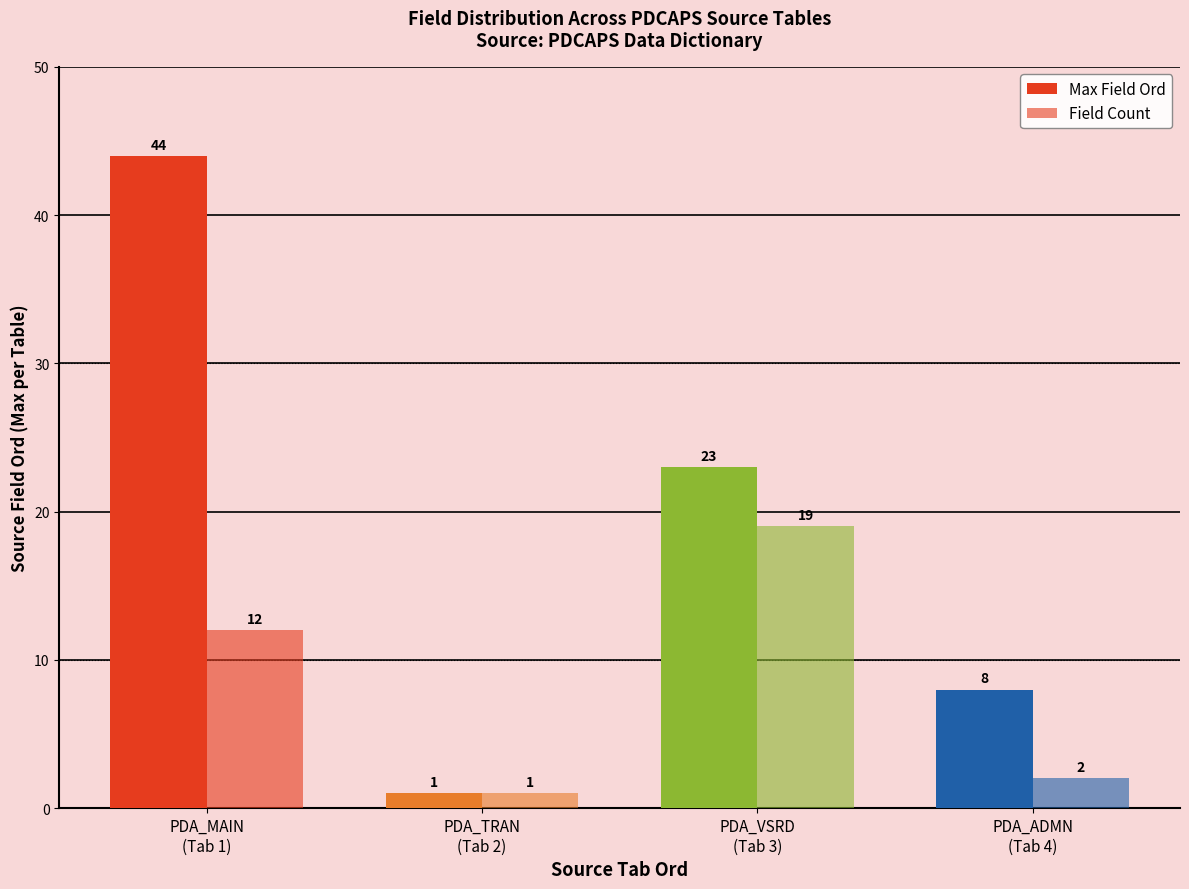

What is the sum of the Max Field Ord values at PDA_ADMN
(Tab 4) and PDA_MAIN
(Tab 1)?

52